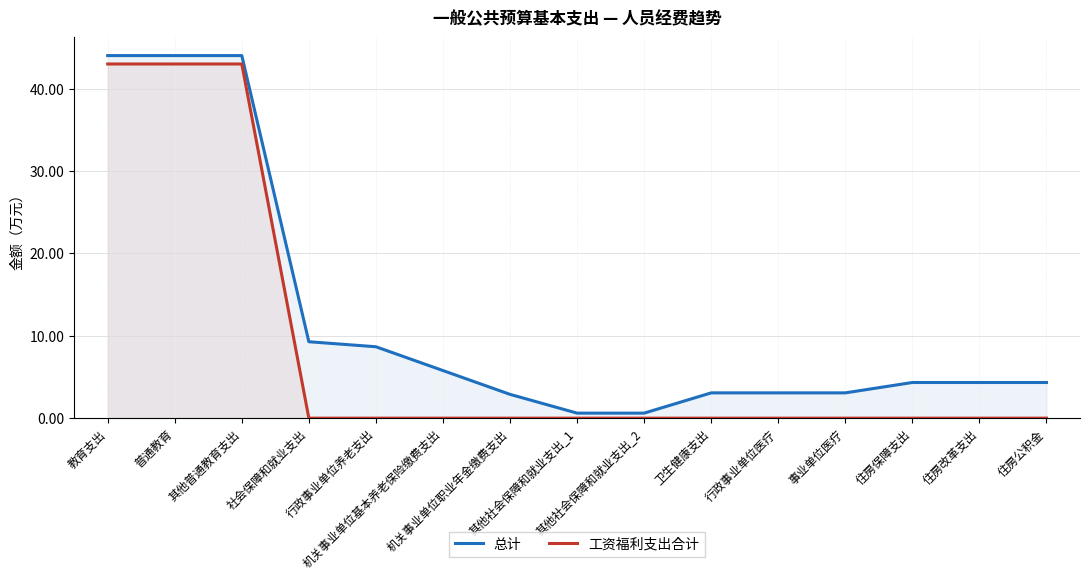

Rank the categories by 总计 value from highest to lowest.

教育支出, 普通教育, 其他普通教育支出, 社会保障和就业支出, 行政事业单位养老支出, 机关事业单位基本养老保险缴费支出, 住房保障支出, 住房改革支出, 住房公积金, 卫生健康支出, 行政事业单位医疗, 事业单位医疗, 机关事业单位职业年金缴费支出, 其他社会保障和就业支出_1, 其他社会保障和就业支出_2